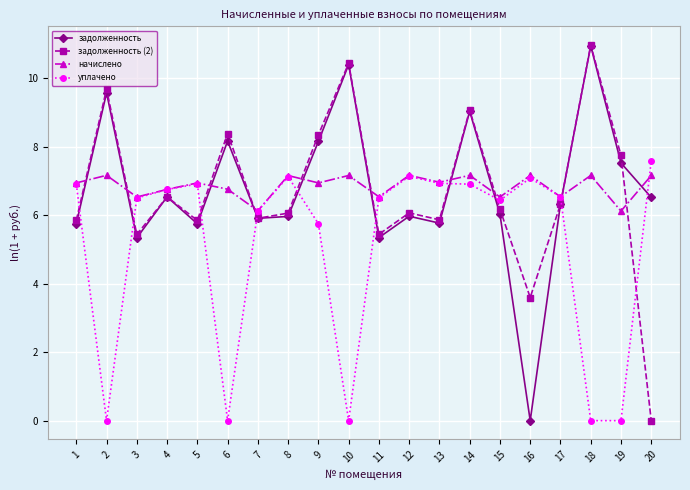

How many series are shown in this chart?

4